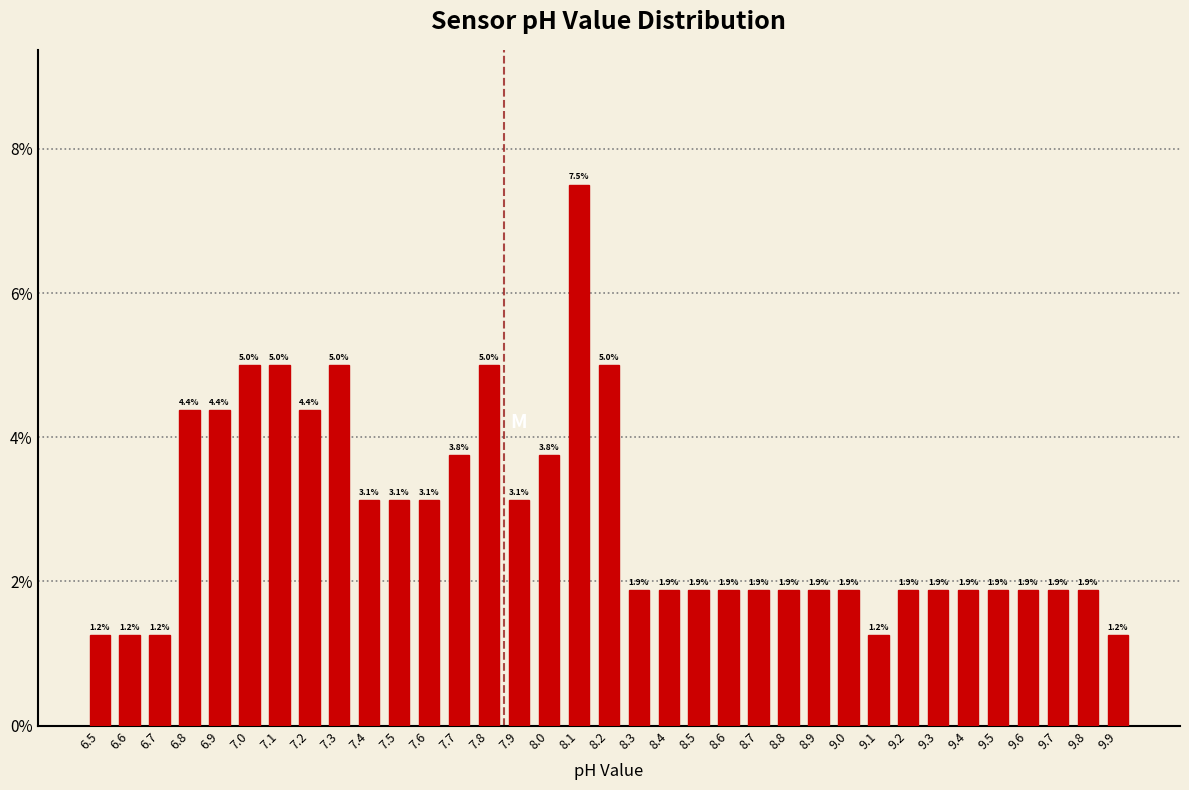

Over which range of the x-axis is the bar tallest?

8.05 to 8.15